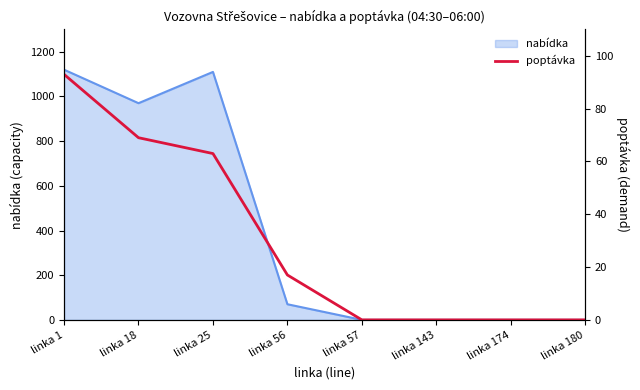

At which label is nabídka closest to 560?

linka 18